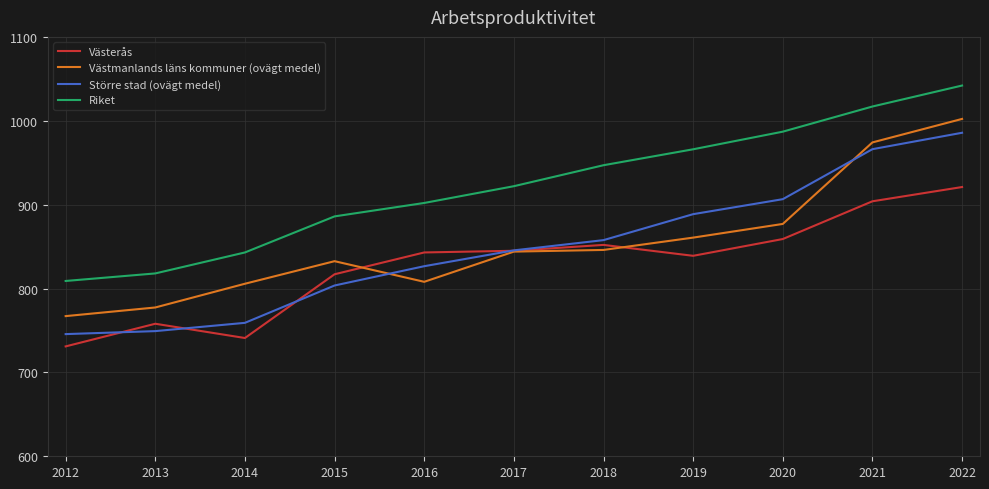

Reading left to right, what are all the values shown in this chart?

Västerås: 2012=731.0	2013=758.0	2014=741.0	2015=817.0	2016=843.0	2017=845.0	2018=852.0	2019=839.0	2020=859.0	2021=904.0	2022=921.0
Västmanlands läns kommuner (ovägt medel): 2012=767.1	2013=777.4	2014=805.7	2015=832.6	2016=808.0	2017=844.0	2018=846.0	2019=860.7	2020=877.0	2021=974.2	2022=1002.2
Större stad (ovägt medel): 2012=745.7	2013=749.2	2014=759.1	2015=803.6	2016=826.6	2017=845.5	2018=857.7	2019=888.7	2020=906.5	2021=966.1	2022=985.7
Riket: 2012=809.0	2013=818.0	2014=843.0	2015=886.0	2016=902.0	2017=922.0	2018=947.0	2019=966.0	2020=987.0	2021=1017.0	2022=1042.0